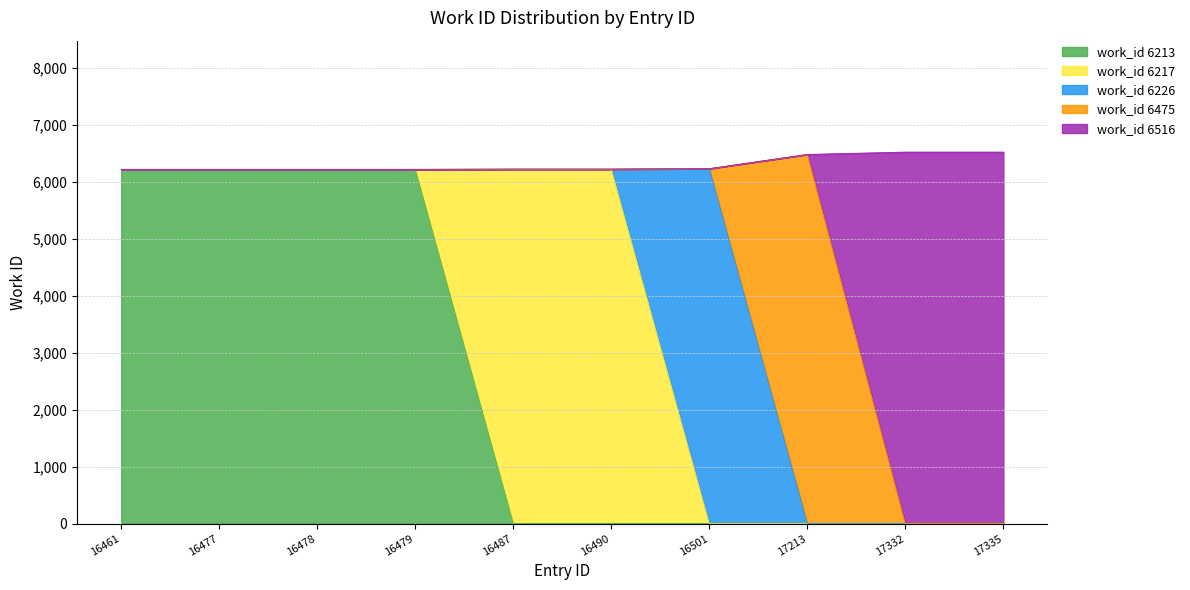

List the labels in order of value, smallest first.

16461, 16477, 16478, 16479, 16487, 16490, 16501, 17213, 17332, 17335